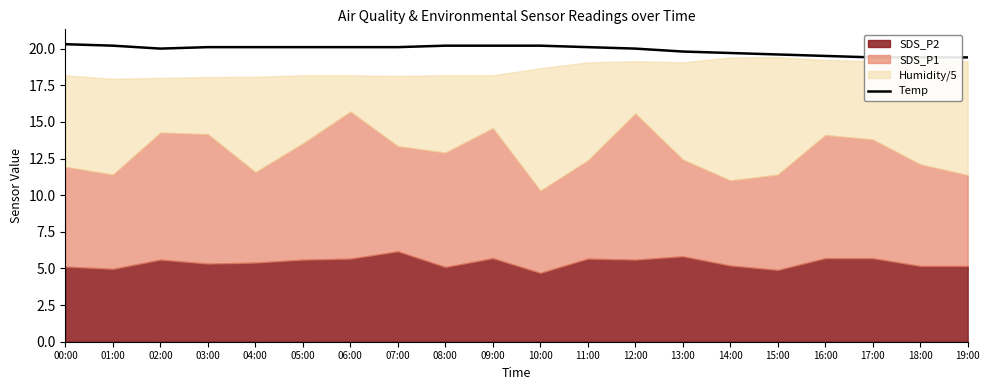

Does the chart have visible grid lines?

No